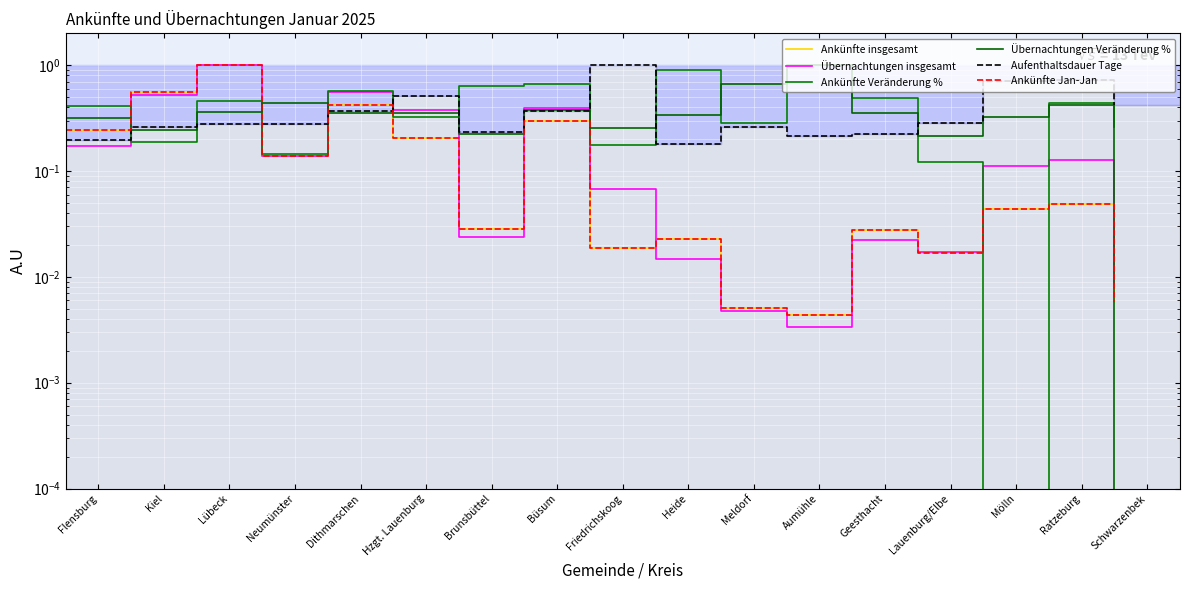

The value of Übernachtungen Veränderung % at Meldorf is 0.2. True or false?

False